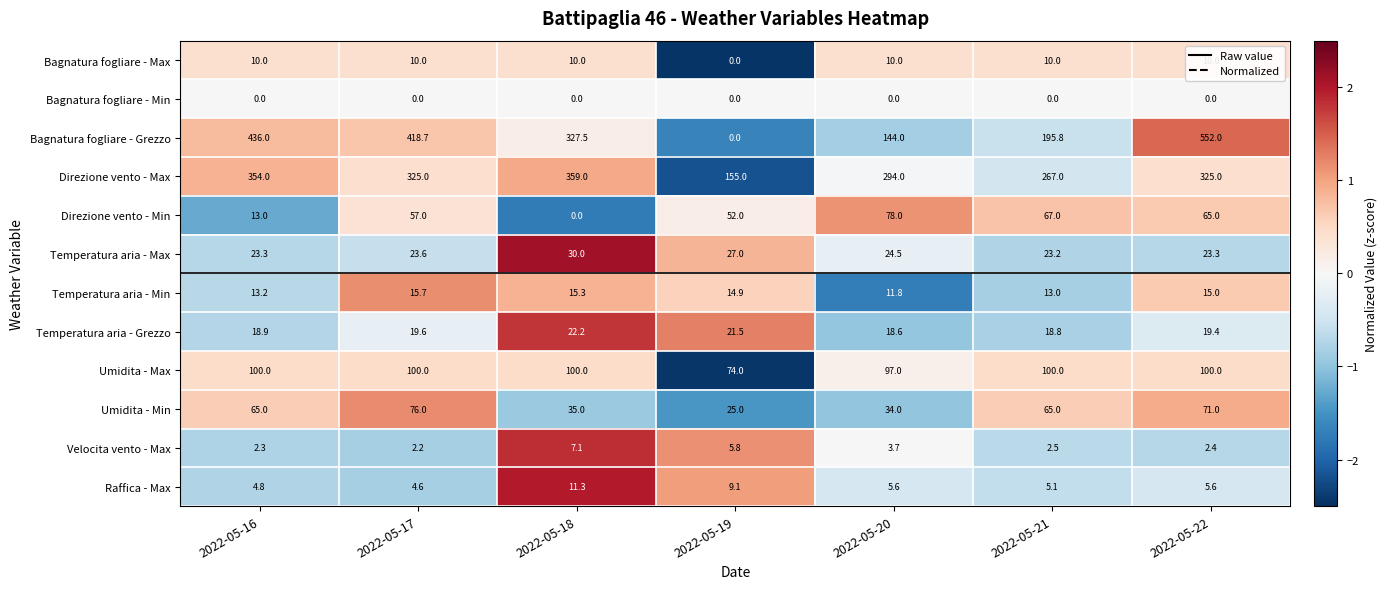

How many categories are shown in the chart?

7